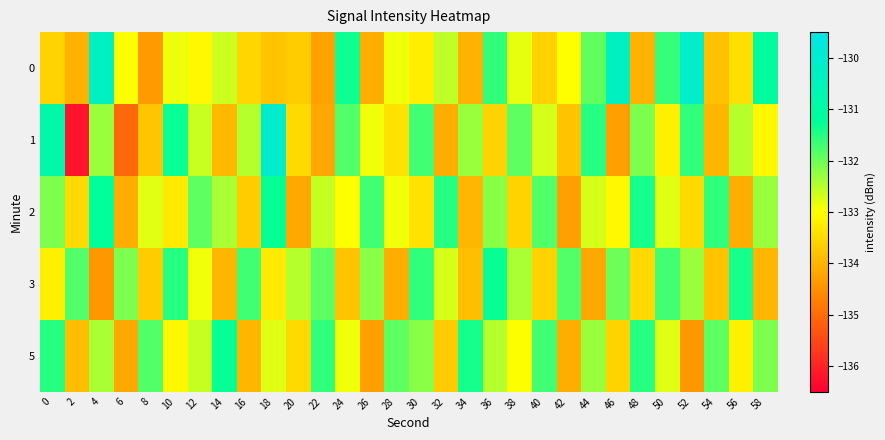

Which has a higher value, 8 or 48?

48